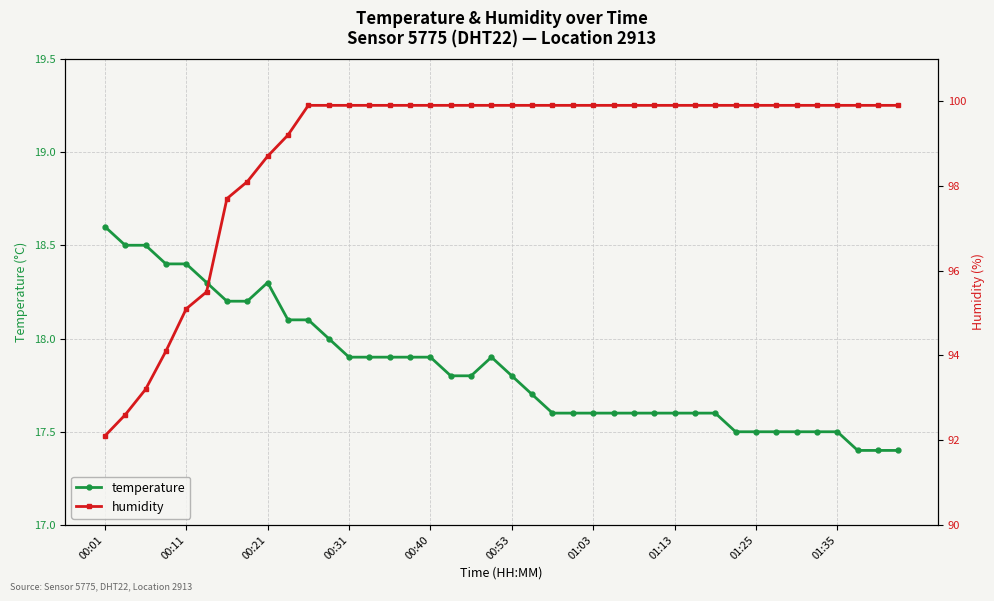

True or false: temperature has a value of 17.7 at 21.

True